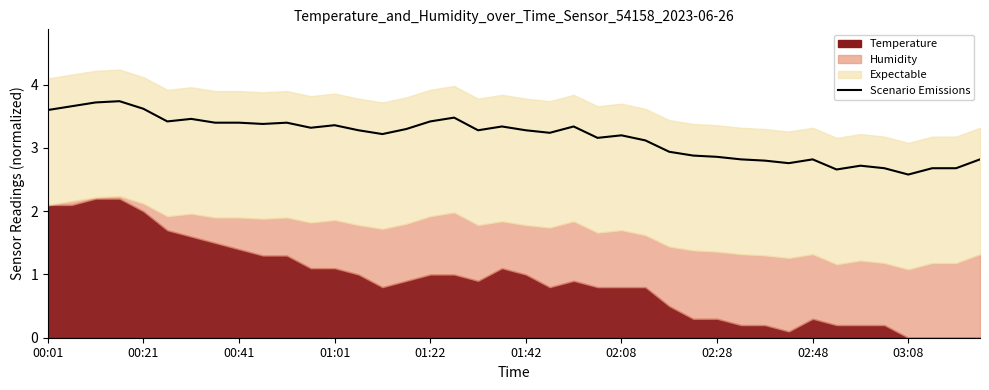

Which has a higher value, 20 or 10?

10